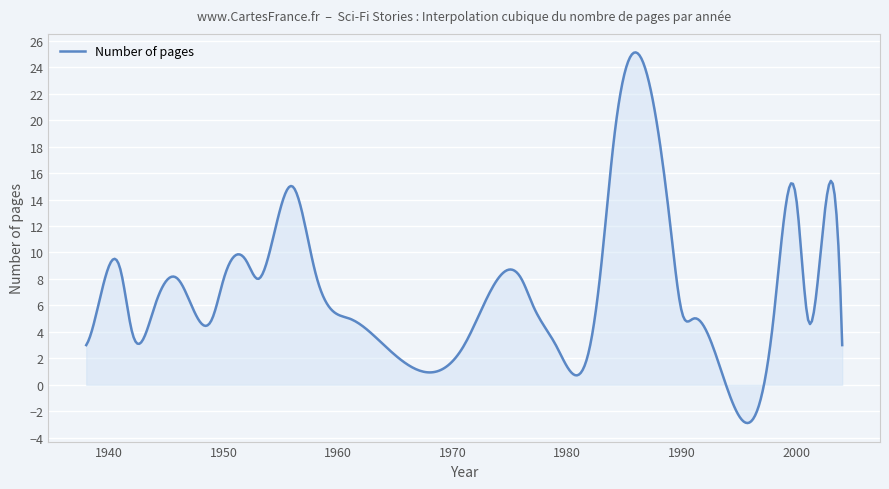

What is the greatest value displayed?

25.1